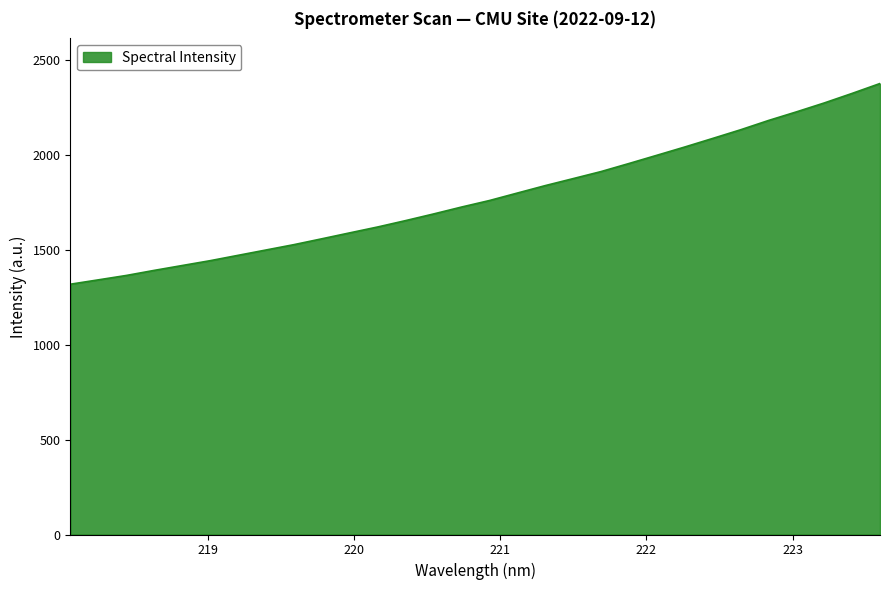

What is the maximum value shown in the chart?

2374.2